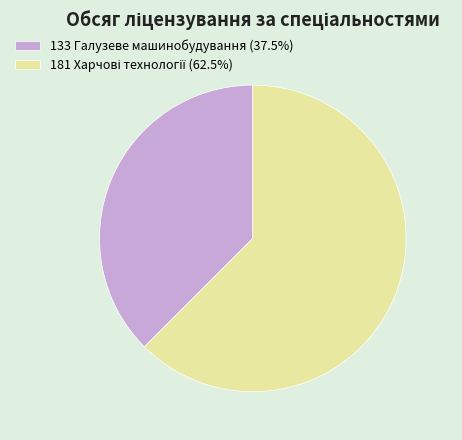

Is there a majority slice in this chart?

Yes